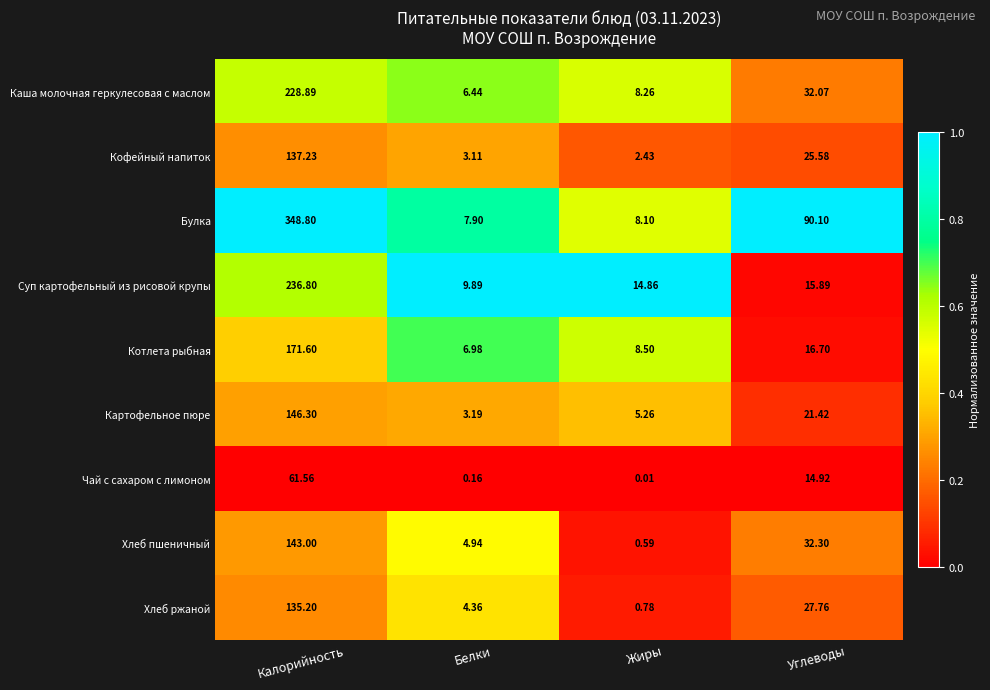

What is the maximum value shown in the chart?

348.8